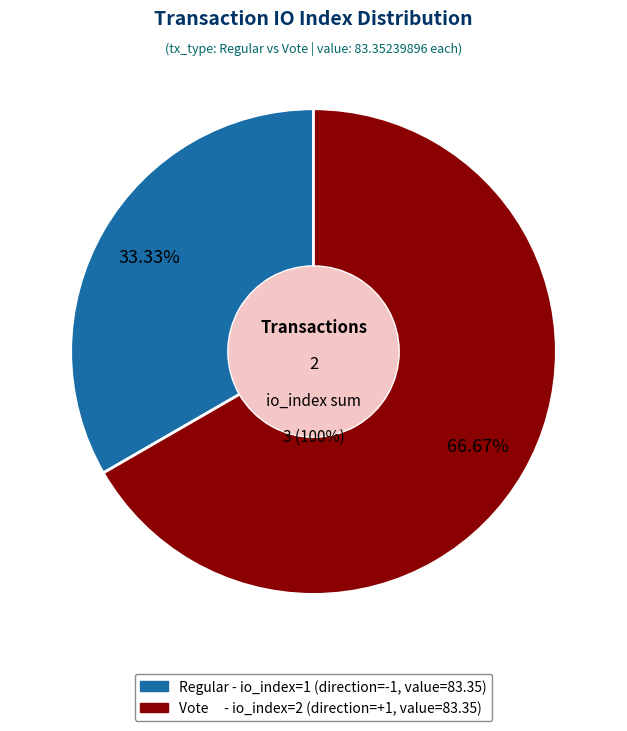

How much of the chart is everything except Vote (io_index=2)?

33.3%